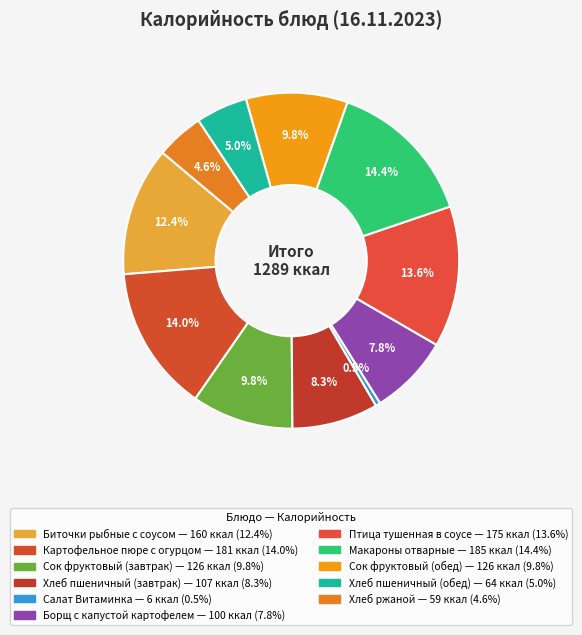

To the nearest percent, what portion does Биточки рыбные с соусом represent?

12%